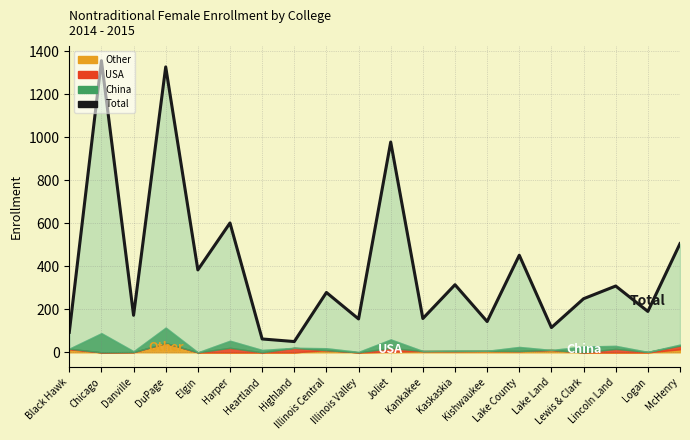

What is the difference between the maximum and second lowest values?

1293